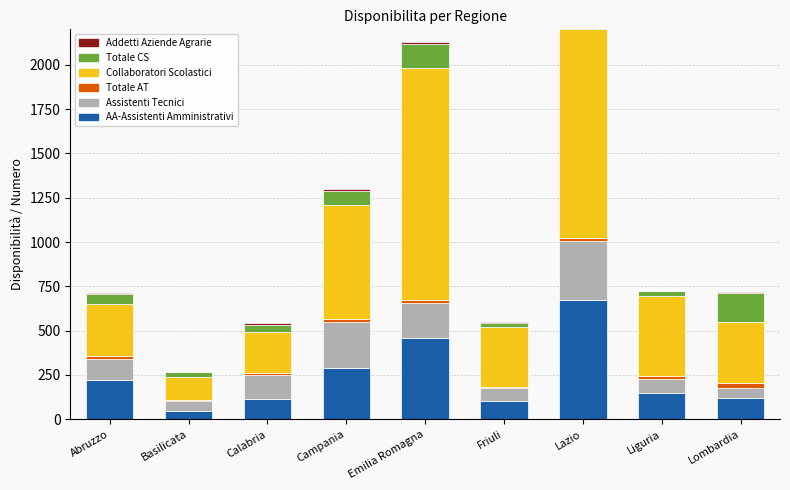

How many data points does each series have?

9